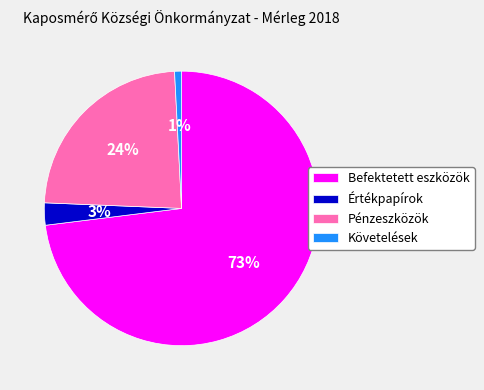

Rank the categories by value from lowest to highest.

Követelések, Értékpapírok, Pénzeszközök, Befektetett eszközök